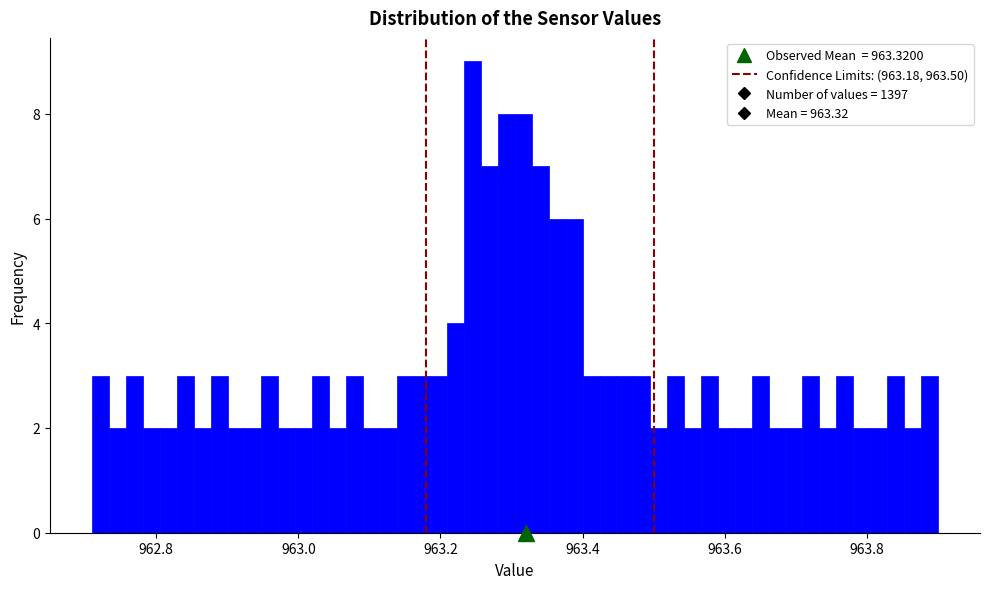

Around what value on the x-axis is the tallest bar? Give the approximate position of its centre, as read against the axis.

963.24